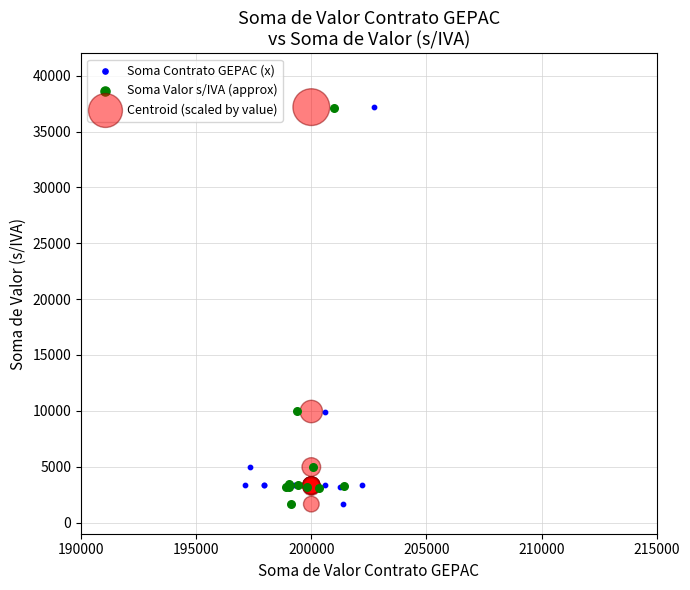

What are all the series names shown in the legend?

Soma Contrato GEPAC (x), Soma Valor s/IVA (approx), Centroid (scaled by value)